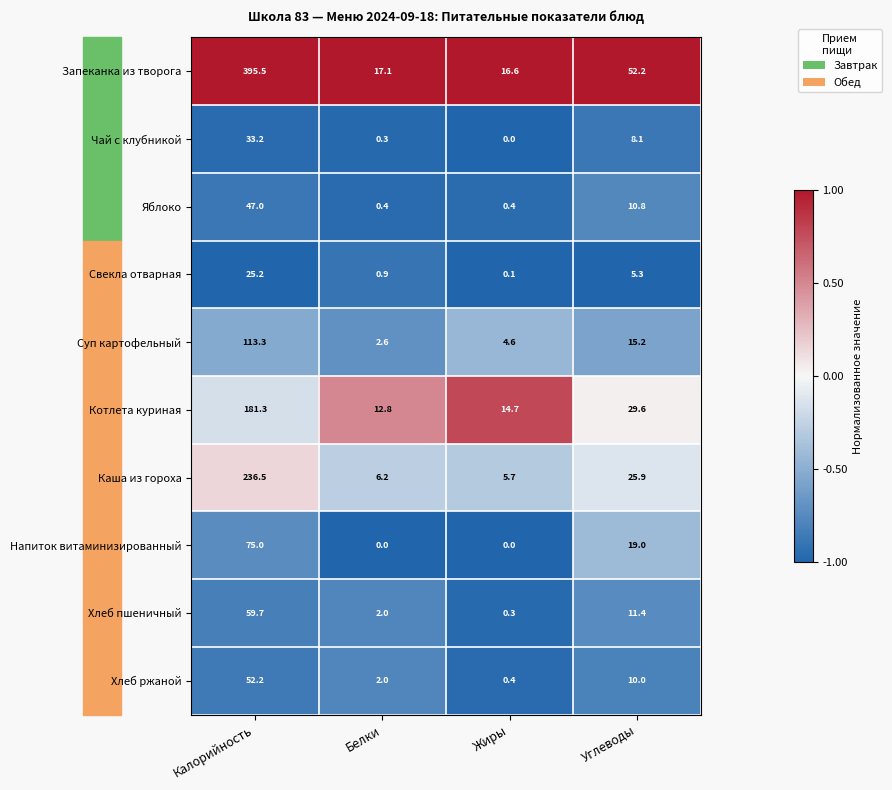

What is the greatest value displayed?

395.5